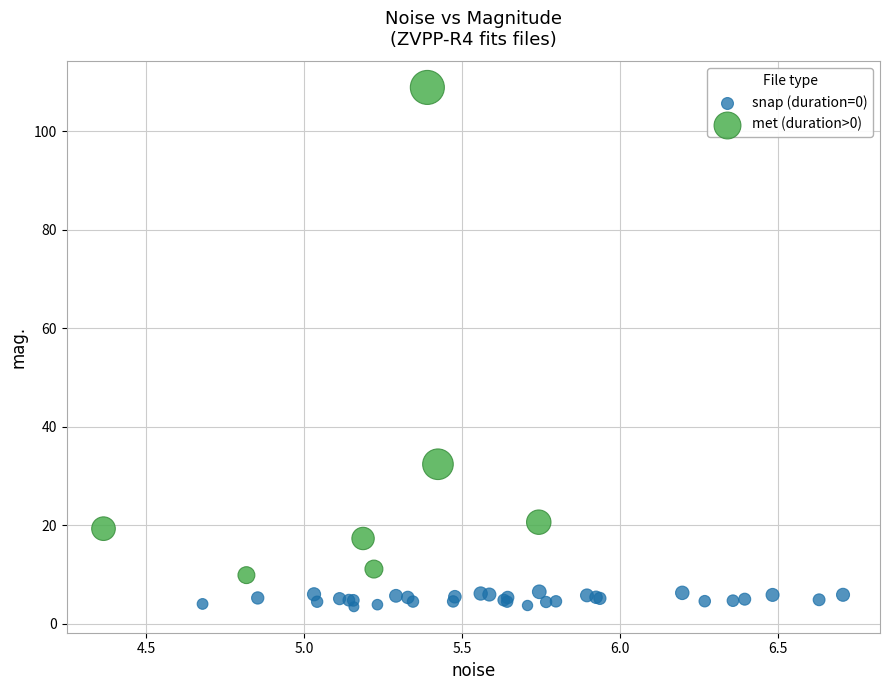

What are all the series names shown in the legend?

snap (duration=0), met (duration>0)